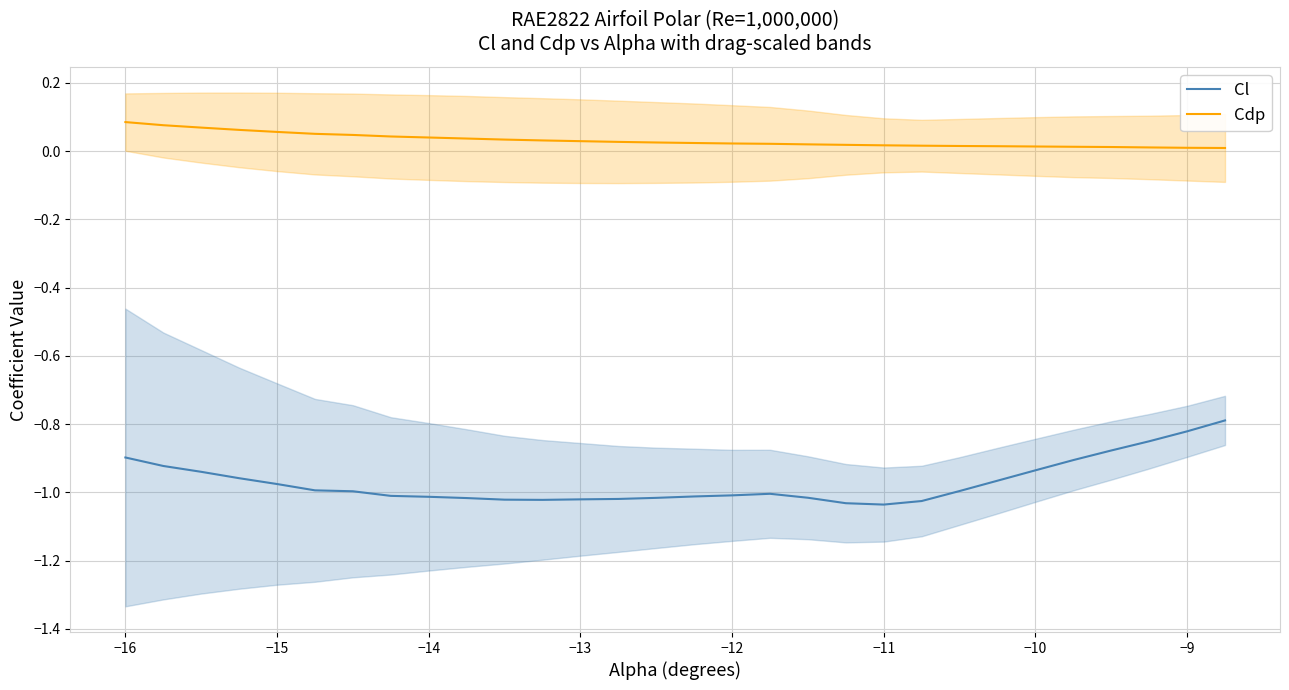

True or false: Cl and Cdp intersect in this chart.

False